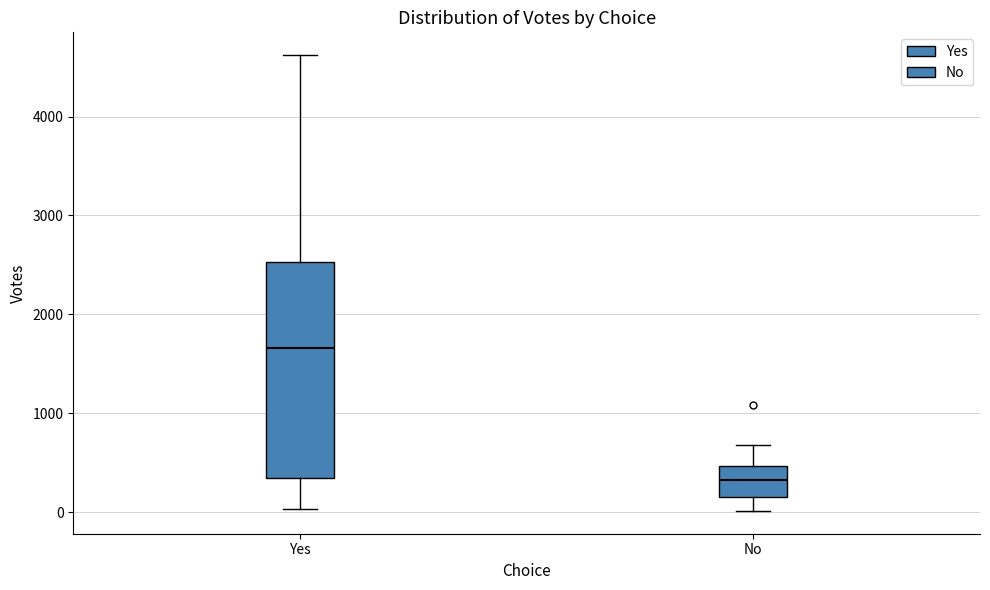

Reading left to right, read every box against the y-axis: the position of its median line, the range the box covers, and the ends of its whiskers. The values are not printed on the chart, so give them approximately, as read against the axis.

Yes: median 1700, box 300 to 2500, whiskers 0 to 4600
No: median 300, box 200 to 500, whiskers 0 to 700